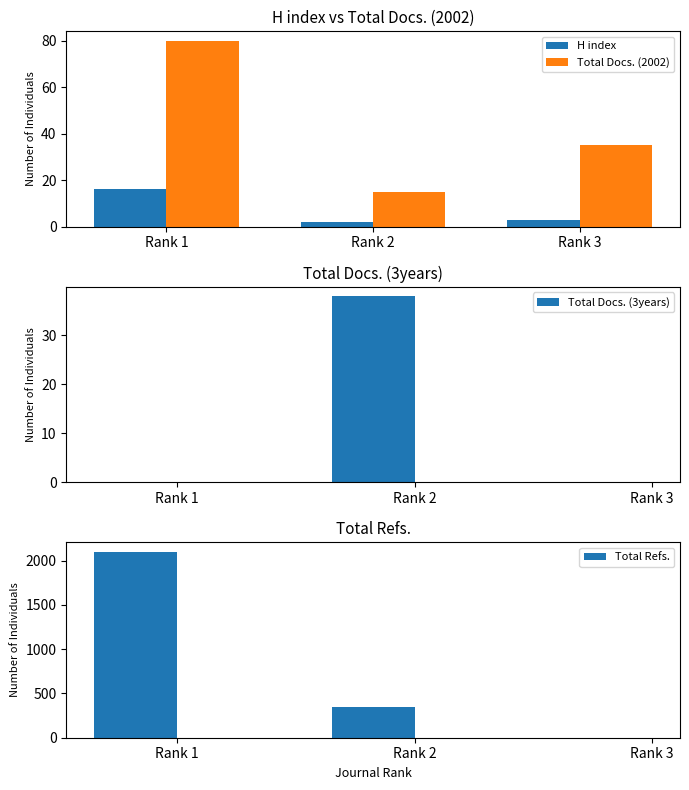

The Total Docs. (2002) series shows 80 at Rank 1. True or false?

True